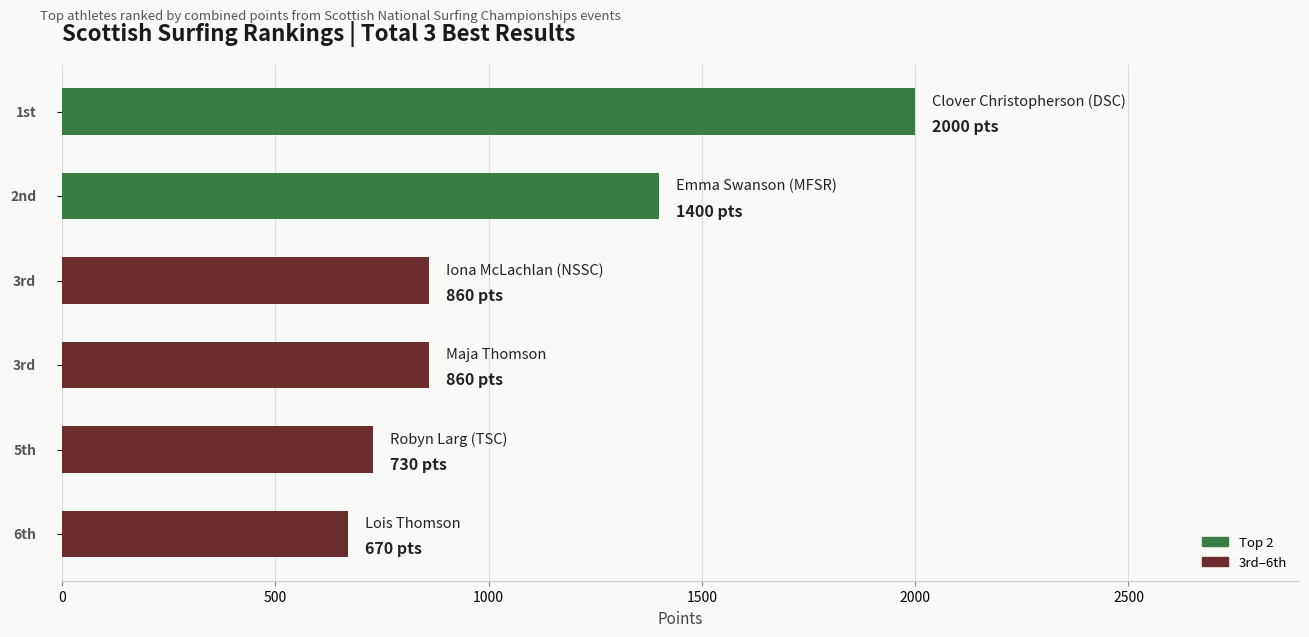

What is the value of the 5th bar from the top?

730